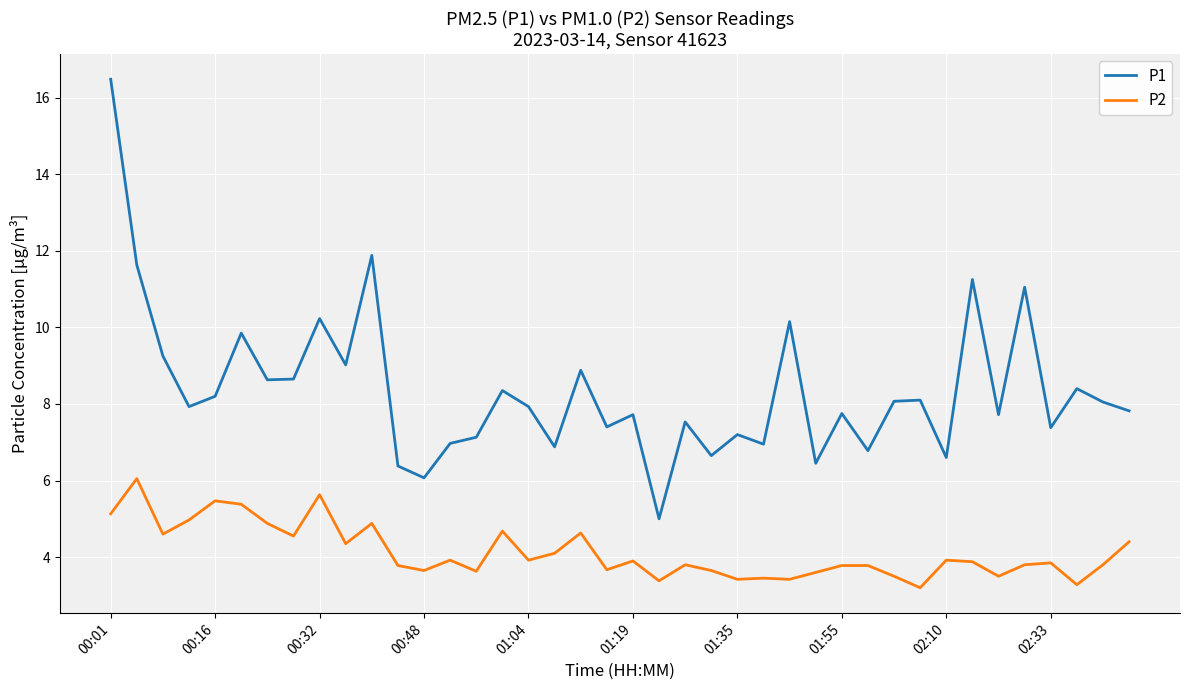

Which series has the largest total across all categories?

P1